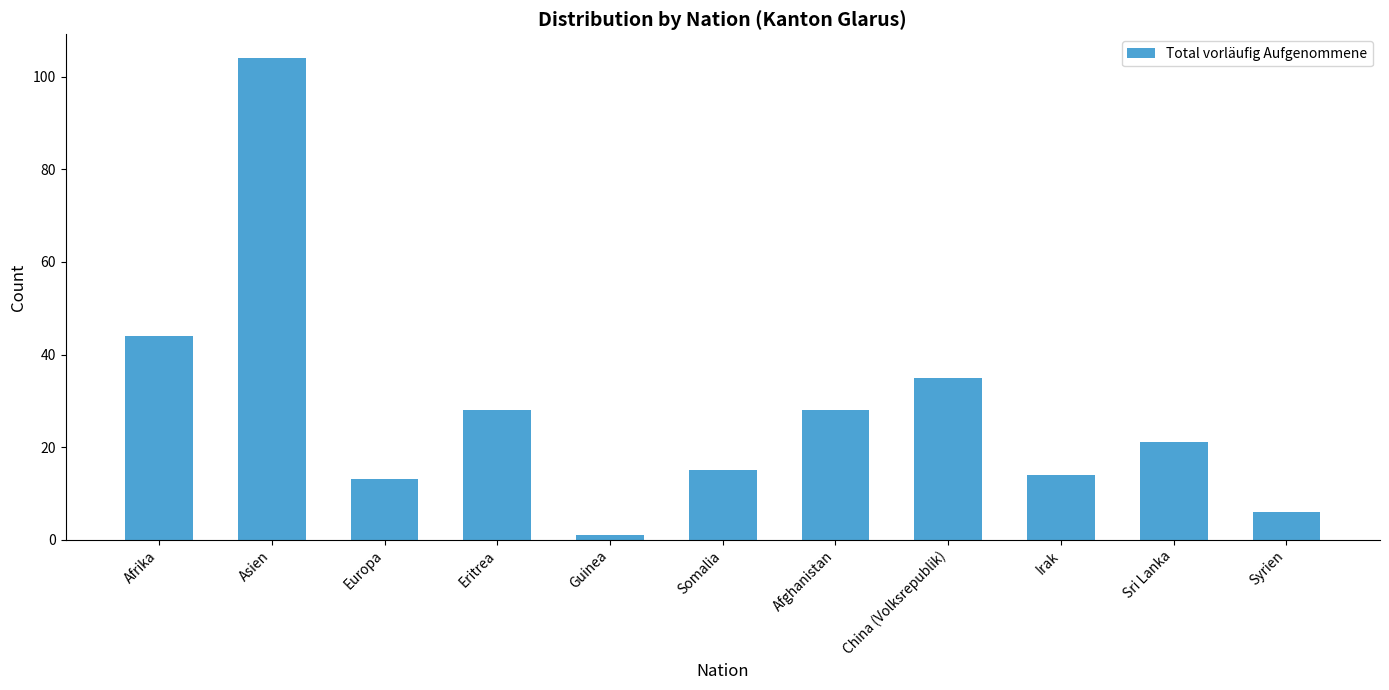

What is the label of the 3rd bar from the left?

Europa